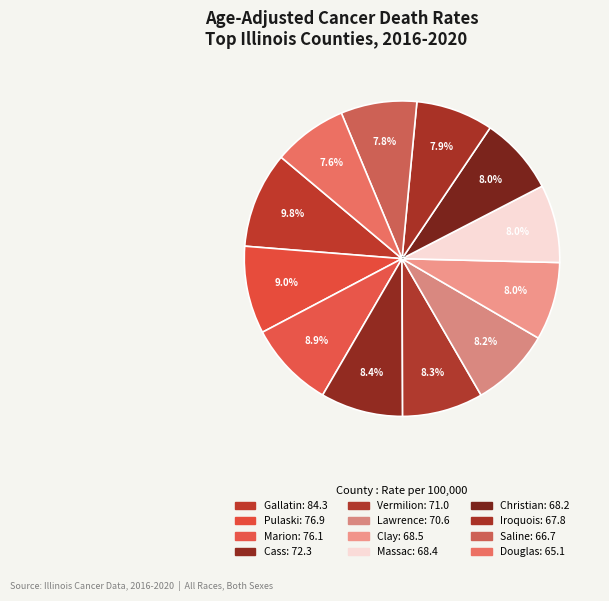

What is the largest slice in the pie chart?

Gallatin